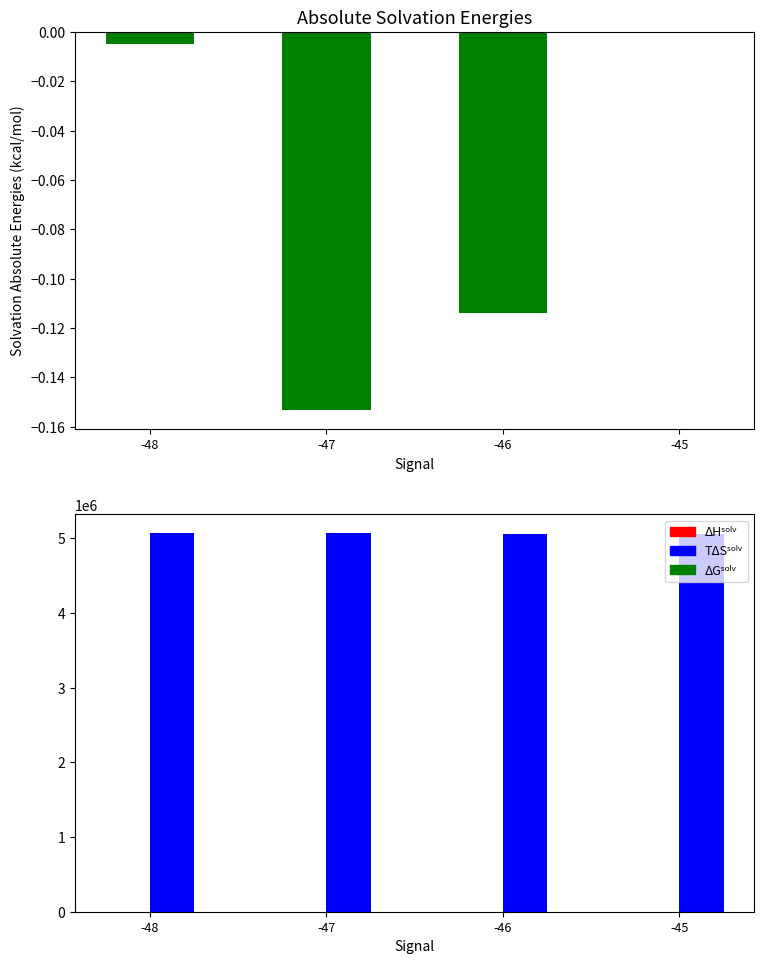

Between -48 and -47, which series saw the biggest shift?

TΔSˢᵒˡᵛ